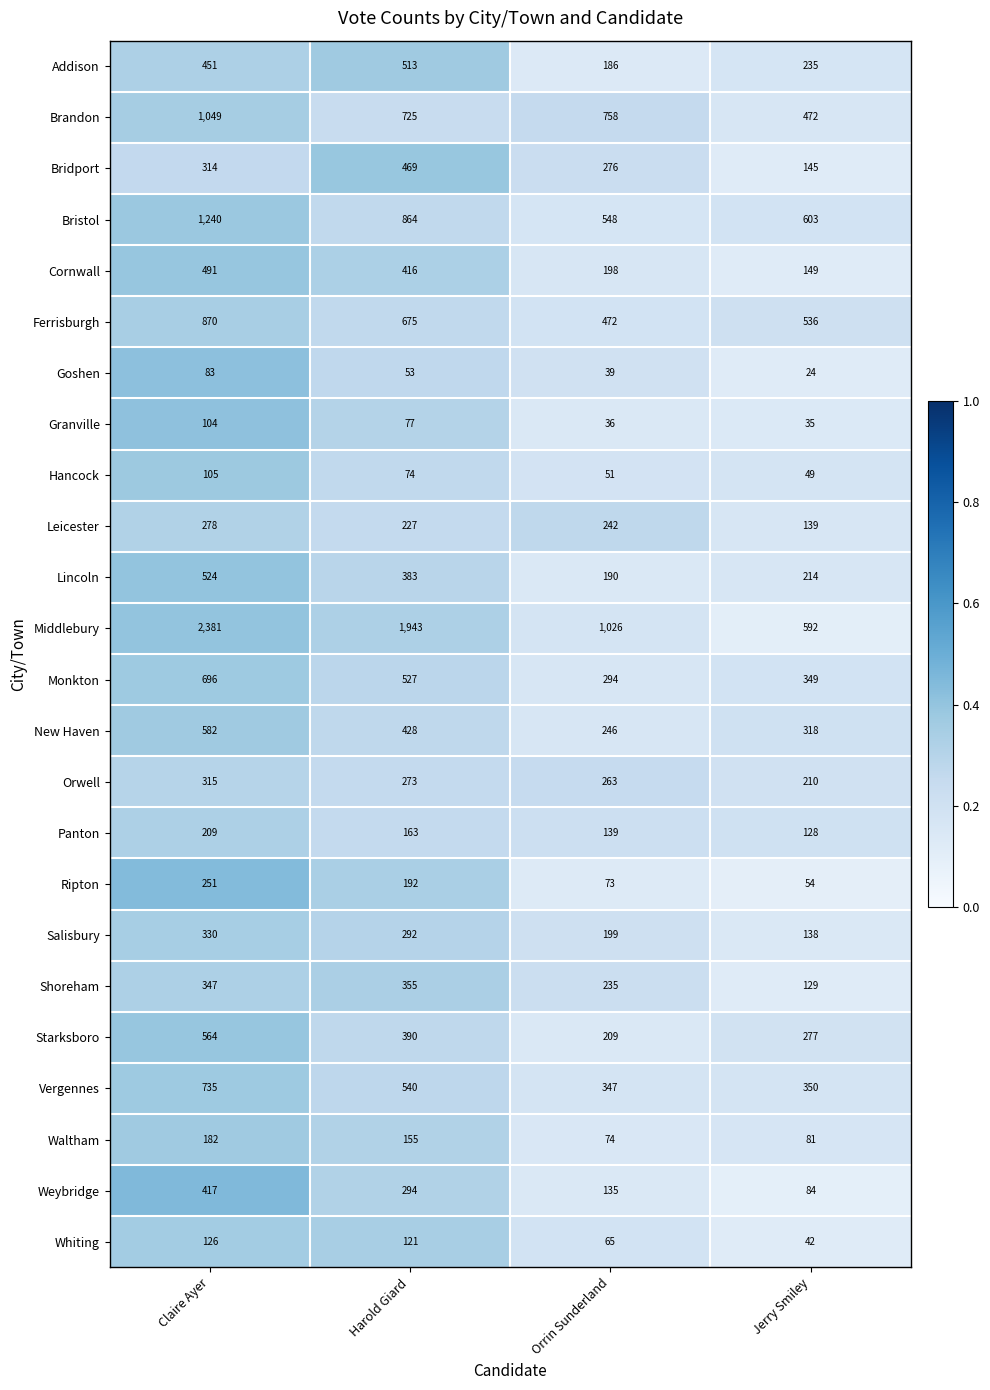

Rank the series at Harold Giard from highest to lowest value.

Middlebury, Bristol, Brandon, Ferrisburgh, Vergennes, Monkton, Addison, Bridport, New Haven, Cornwall, Starksboro, Lincoln, Shoreham, Weybridge, Salisbury, Orwell, Leicester, Ripton, Panton, Waltham, Whiting, Granville, Hancock, Goshen